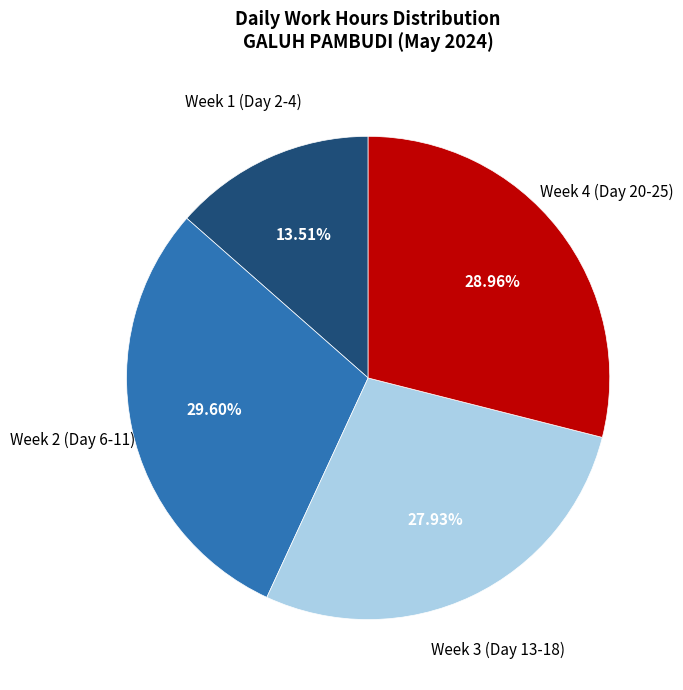

Does any single category account for the majority?

No